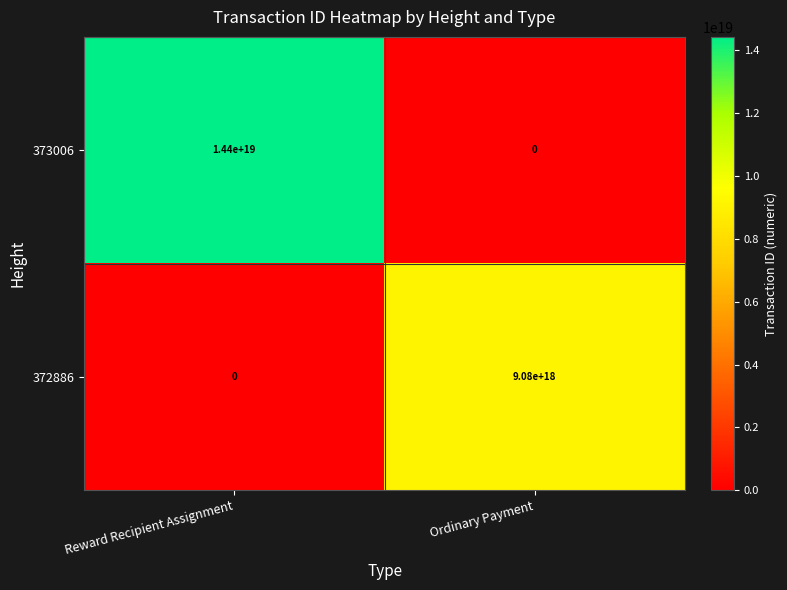

List the series in order of their overall mean, lowest first.

372886, 373006